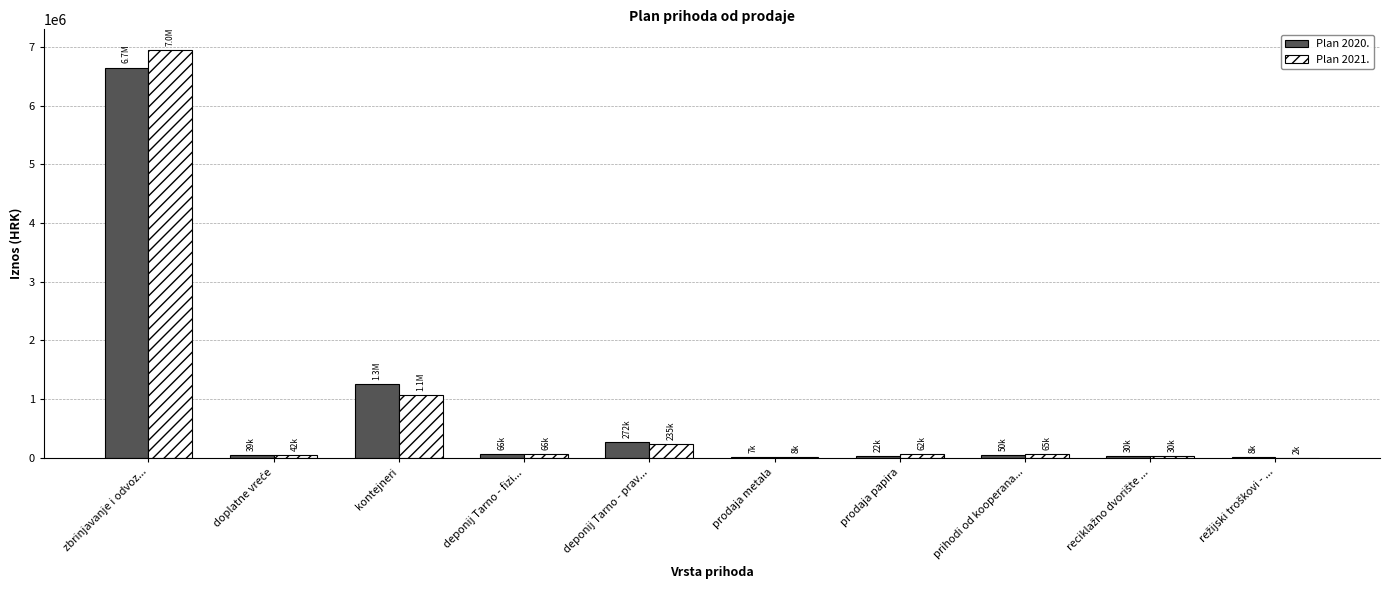

Which category has the highest value in the Plan 2021. series?

zbrinjavanje i odvoz...